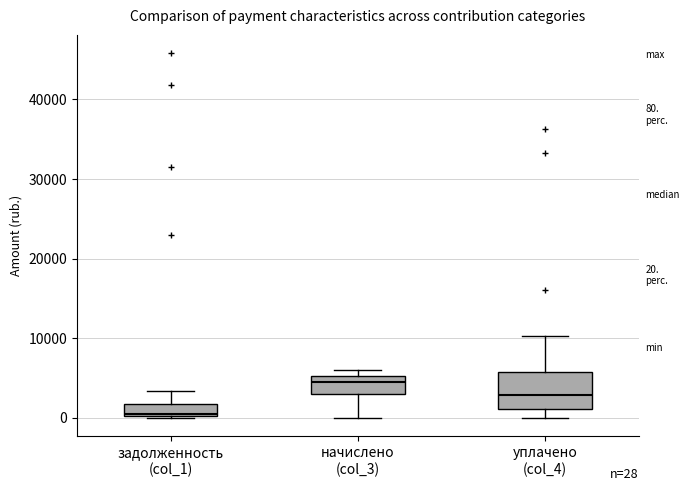

Which box is the tallest, from its lower edge to its upper edge?

уплачено (col_4)